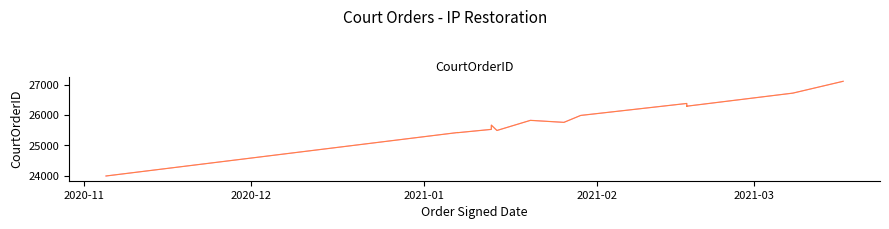

True or false: CourtOrderID (overlay) and CourtOrderID cross at least once.

False